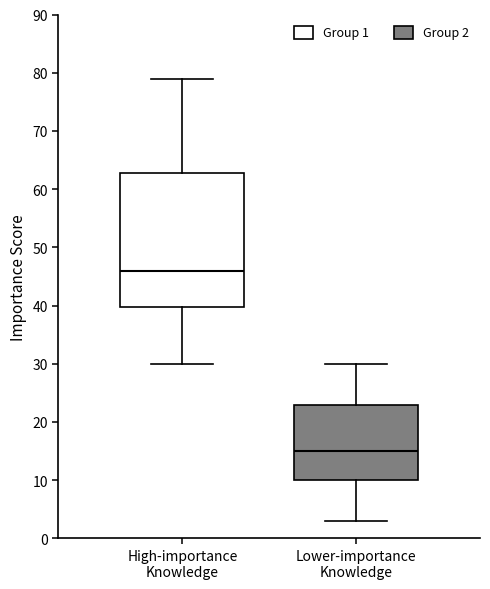

Reading left to right, read every box against the y-axis: the position of its median line, the range the box covers, and the ends of its whiskers. The values are not printed on the chart, so give them approximately, as read against the axis.

High-importance Knowledge: median 46, box 40 to 63, whiskers 30 to 79
Lower-importance Knowledge: median 15, box 10 to 23, whiskers 3 to 30